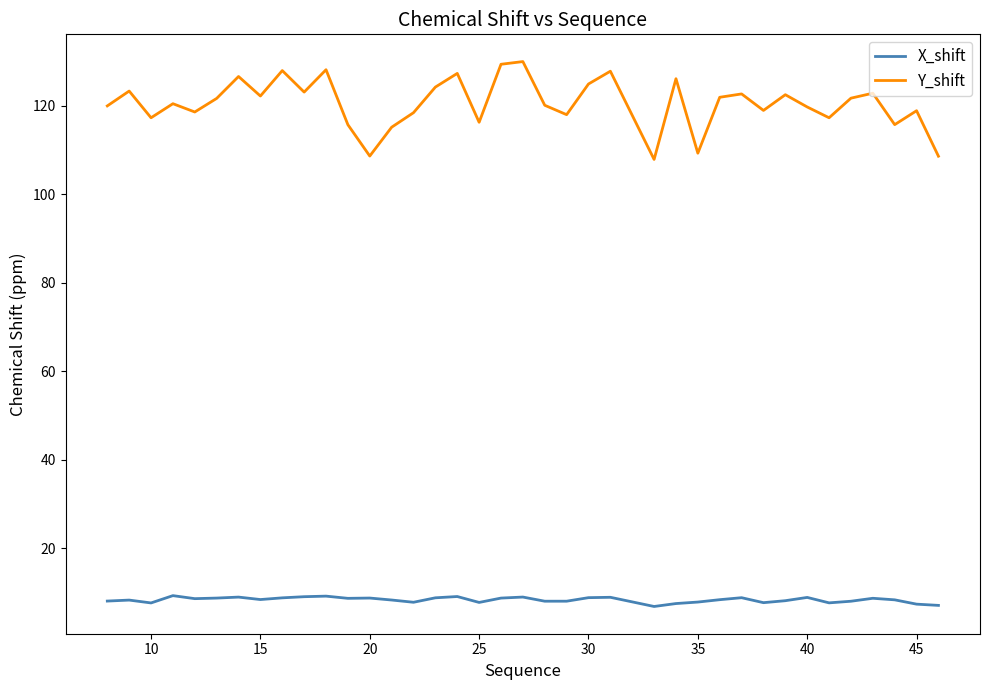

Which series has the largest range (max minus min)?

Y_shift